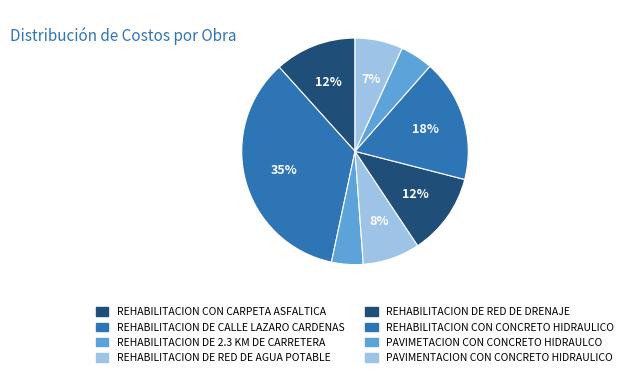

Combined, do REHABILITACION DE RED DE DRENAJE and REHABILITACION CON CARPETA ASFALTICA account for over 50%?

No